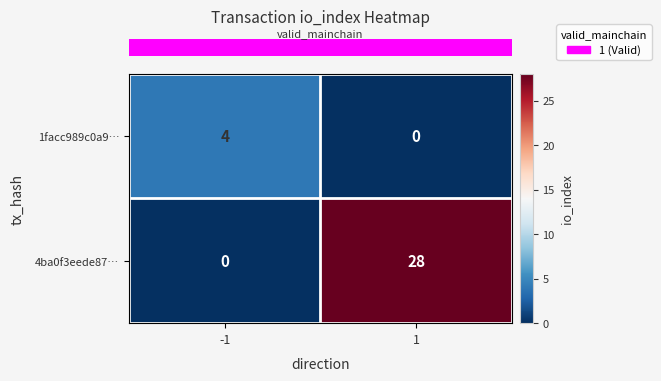

Is it true that 4ba0f3eede87… equals 19 at -1?

False